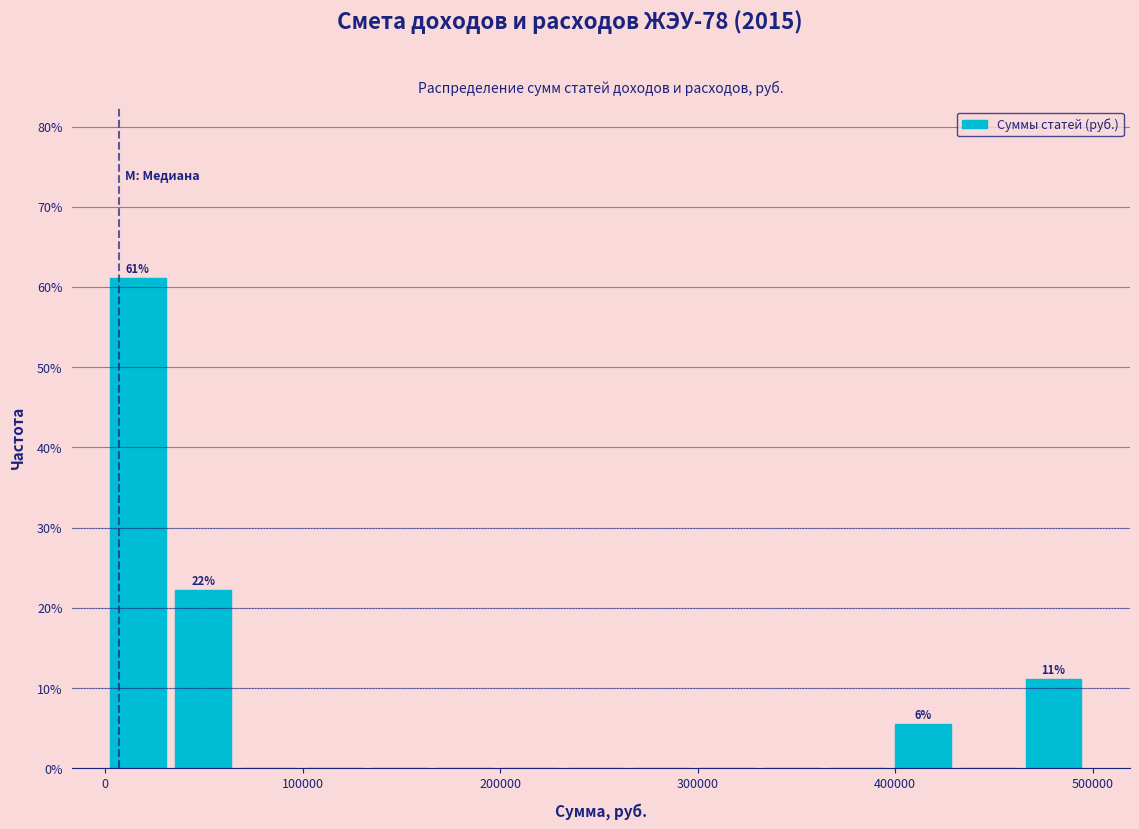

Around what value on the x-axis is the tallest bar? Give the approximate position of its centre, as read against the axis.

20000